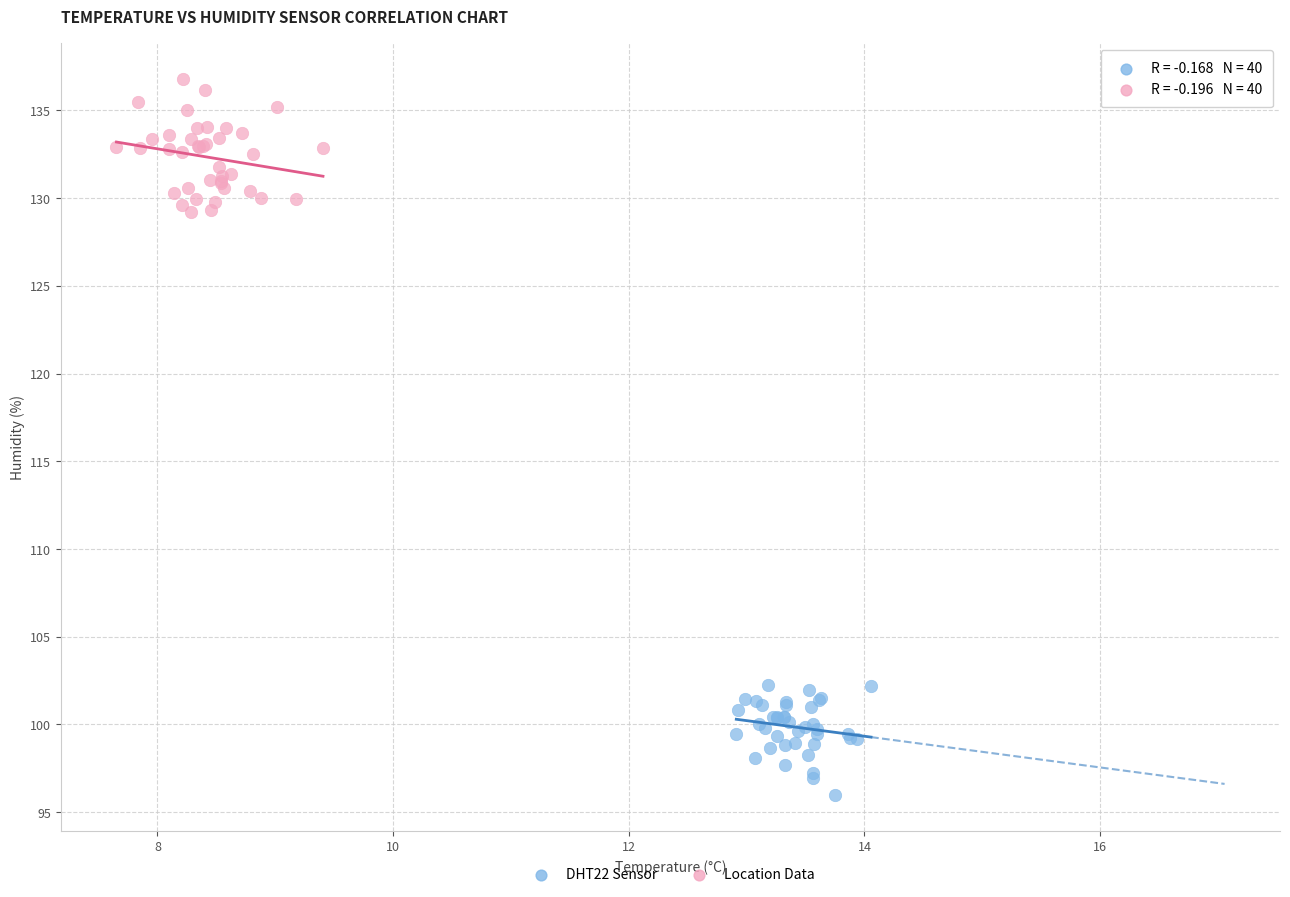

Which series contains the highest Y value?

Location Data